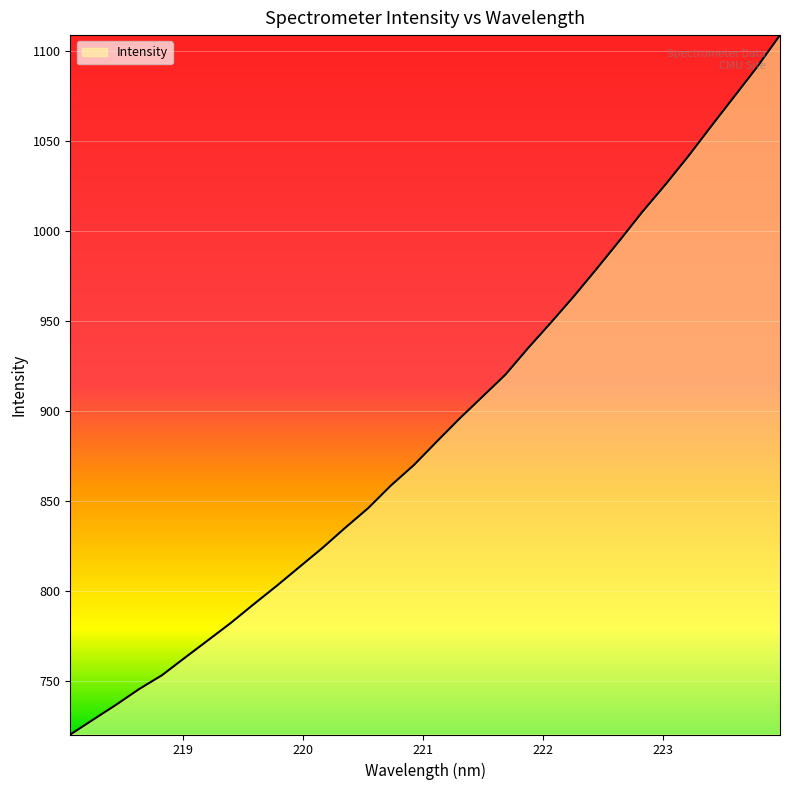

What is the maximum value shown in the chart?

1109.0